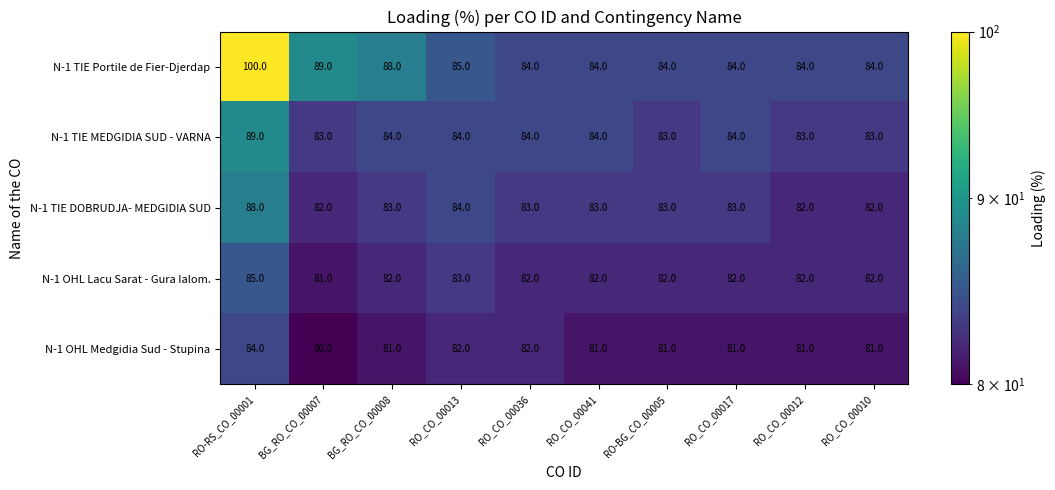

How many distinct data groups are displayed?

5